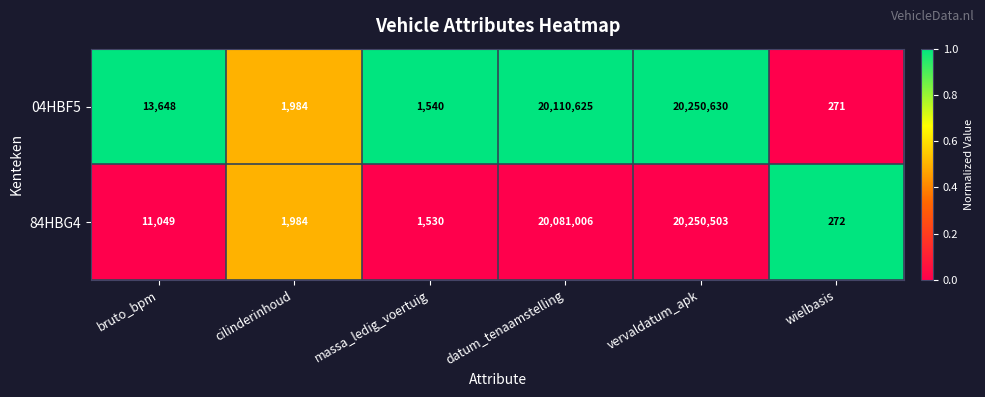

Which series has the largest total across all categories?

04HBF5